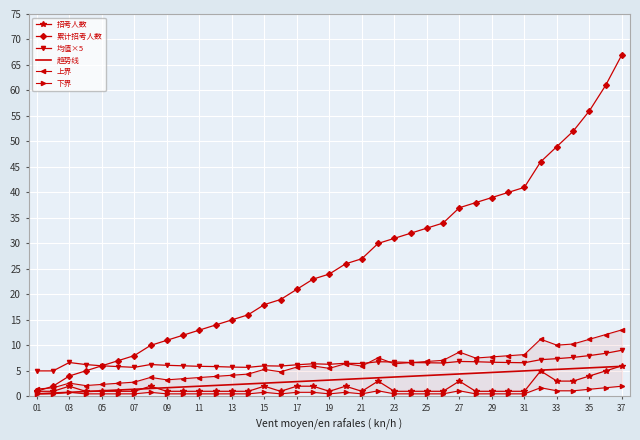

Which series has the largest range (max minus min)?

累计招考人数